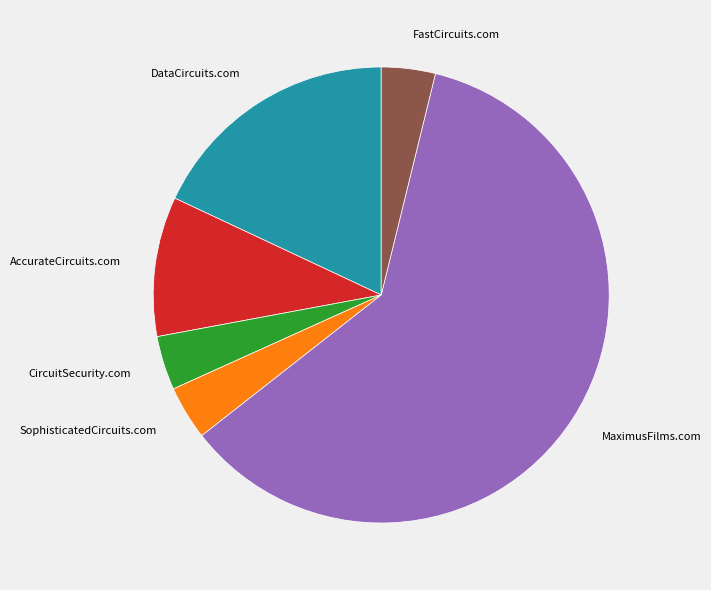

Is it true that FastCircuits.com is 4% of the pie?

True